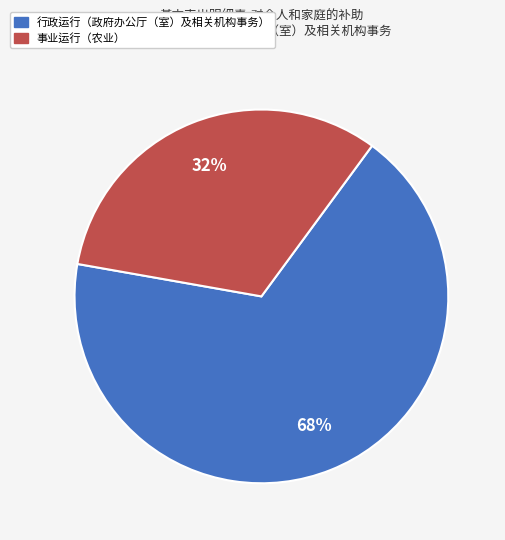

To the nearest percent, what is the average slice percentage?

50%